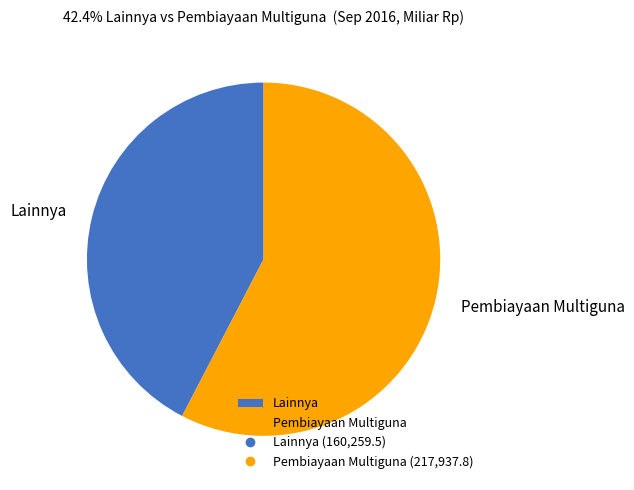

Is there a majority slice in this chart?

Yes